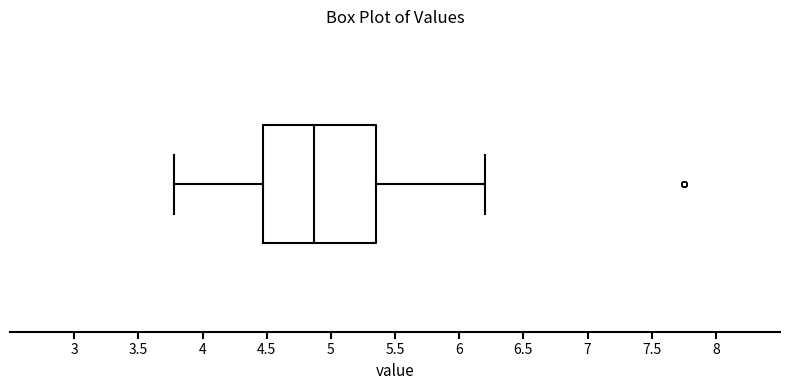

Where does the right whisker of the box end on the x-axis? The values are not printed on the chart, so give them approximately, as read against the axis.

6.20